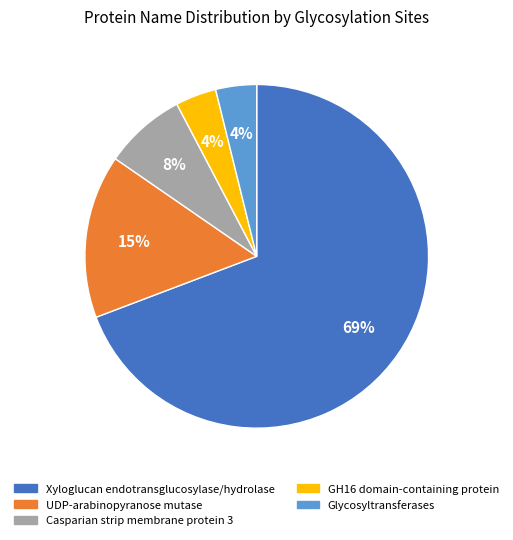

The Casparian strip membrane protein 3 slice represents 8% of the pie. True or false?

True